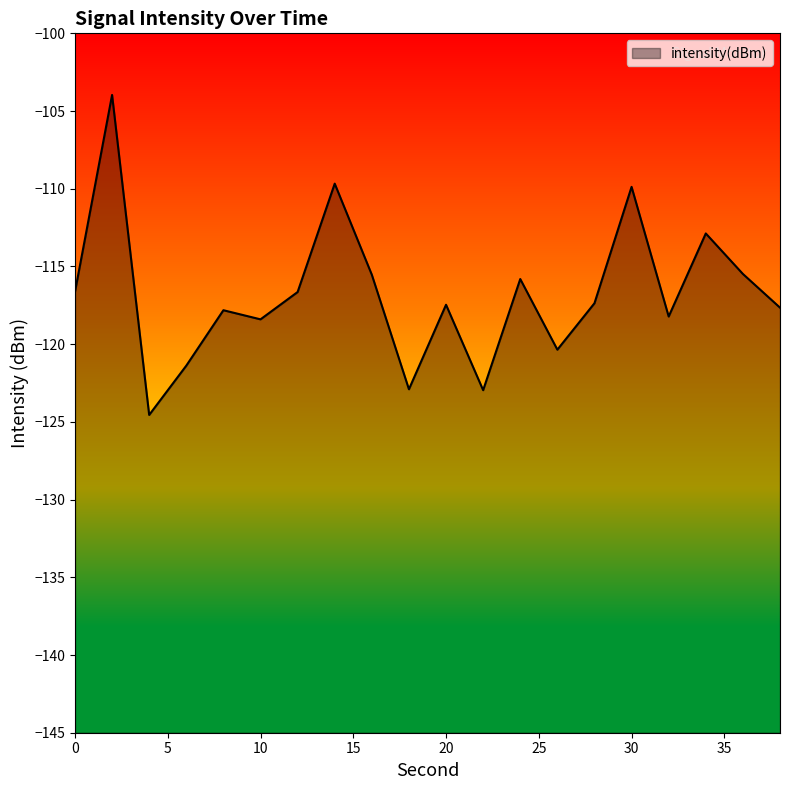

The chart shows a value of -120.4 at 26. True or false?

True